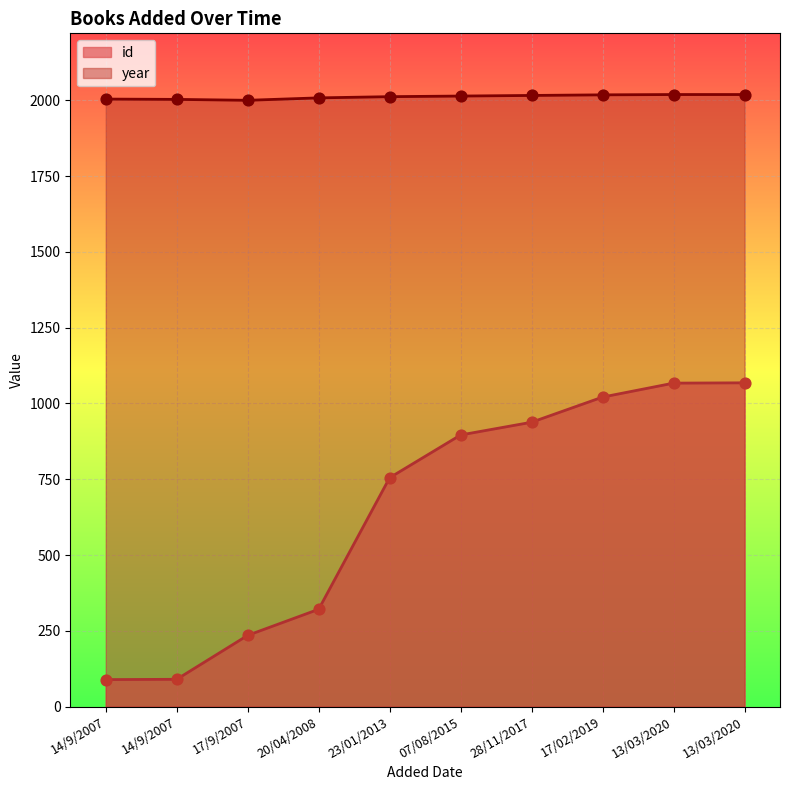

At which category is the sum across all series the highest?

13/03/2020